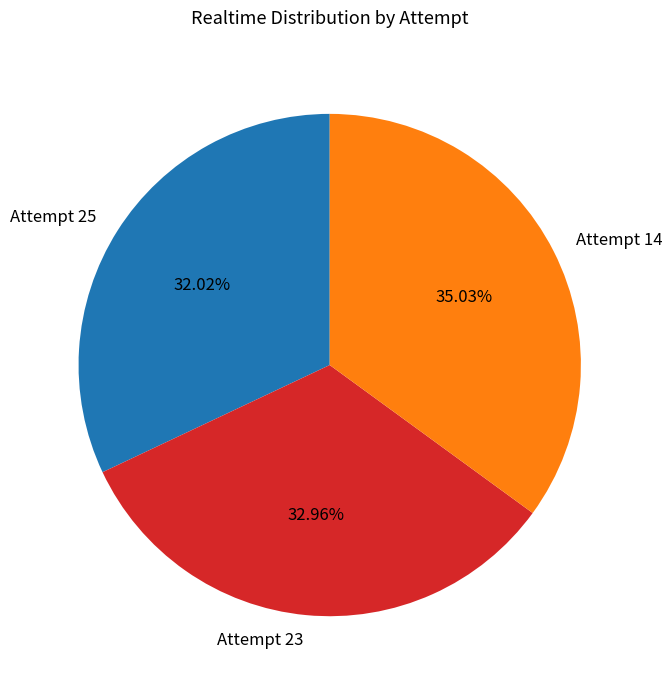

Approximately how many times larger is the value at Attempt 25 compared to Attempt 23?

1.0